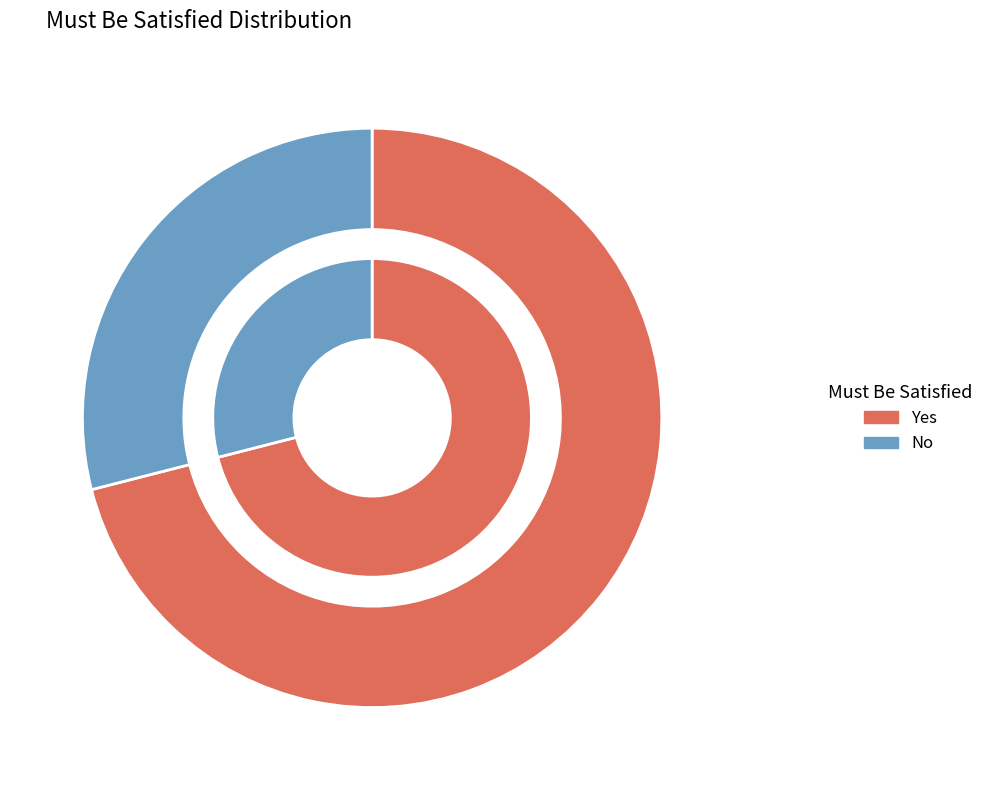

Is there a majority slice in this chart?

Yes